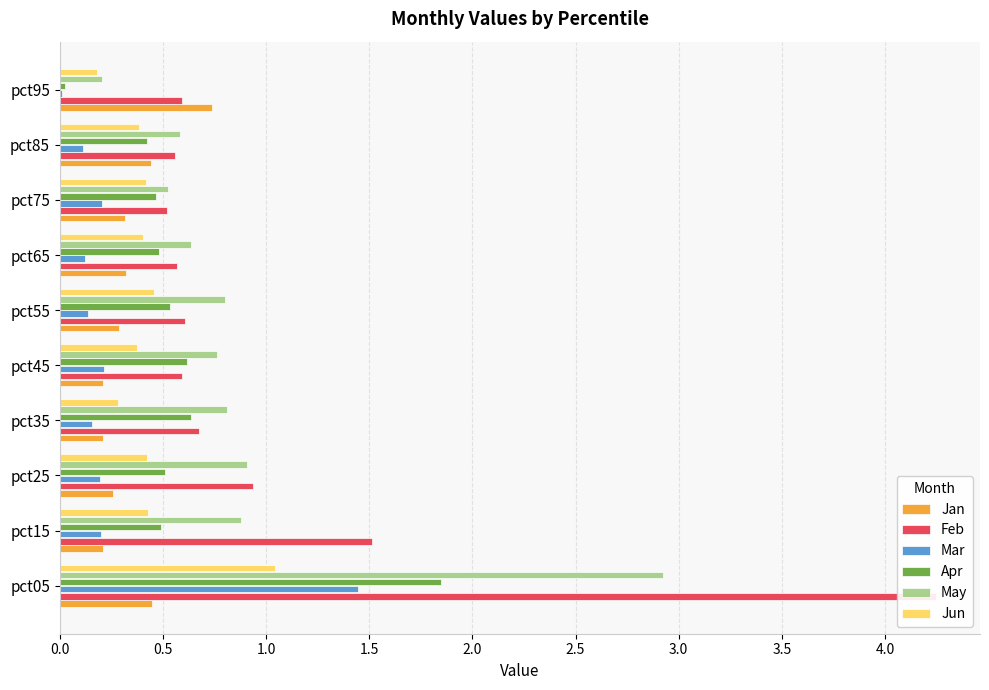

What is the value of the Jan bar at the 2nd from the left?

0.2